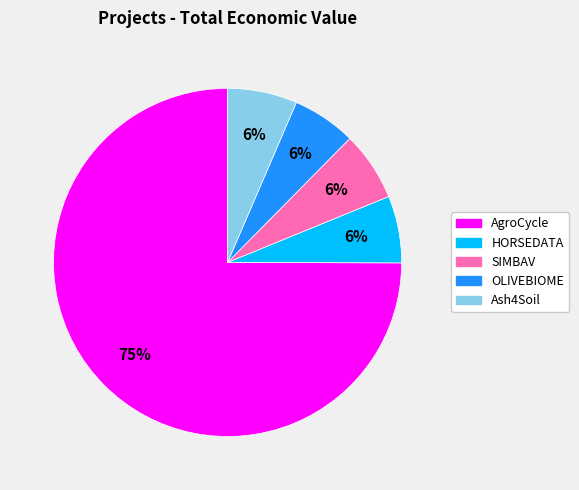

Between SIMBAV and AgroCycle, which is larger?

AgroCycle